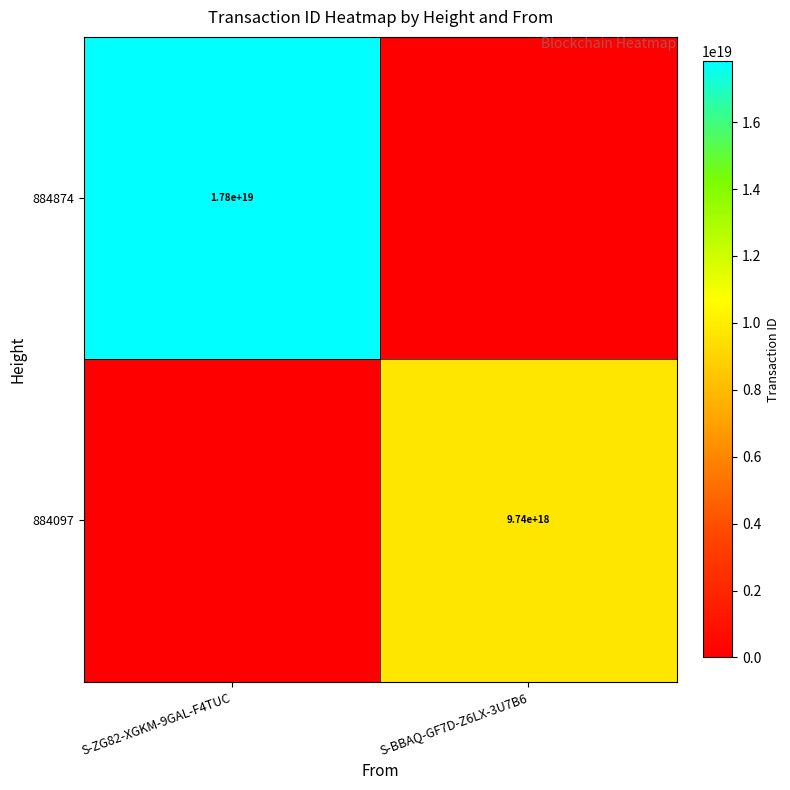

The value of 884874 at S-ZG82-XGKM-9GAL-F4TUC is 17800000000000000000. True or false?

True